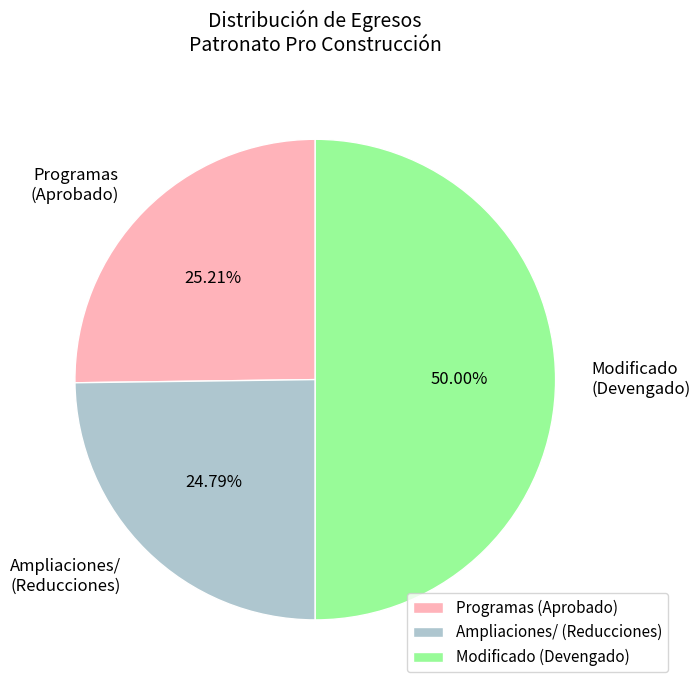

Combined, do Modificado (Devengado) and Programas (Aprobado) account for over 50%?

Yes